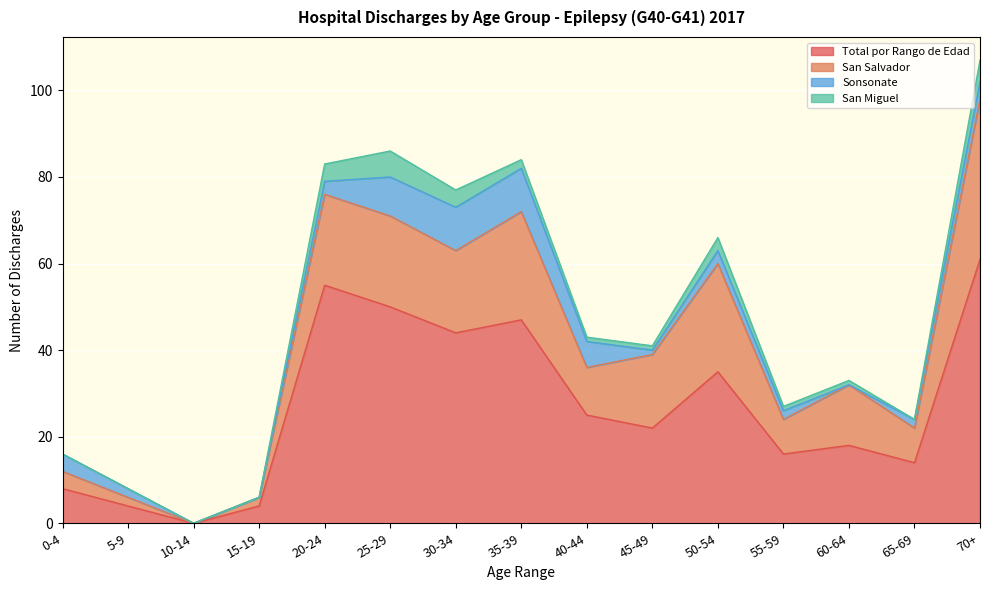

True or false: Total por Rango de Edad and Sonsonate intersect in this chart.

False